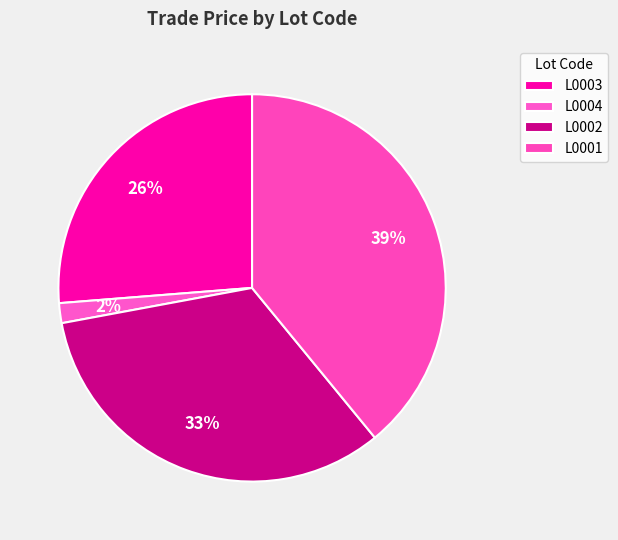

The L0003 slice represents 19% of the pie. True or false?

False